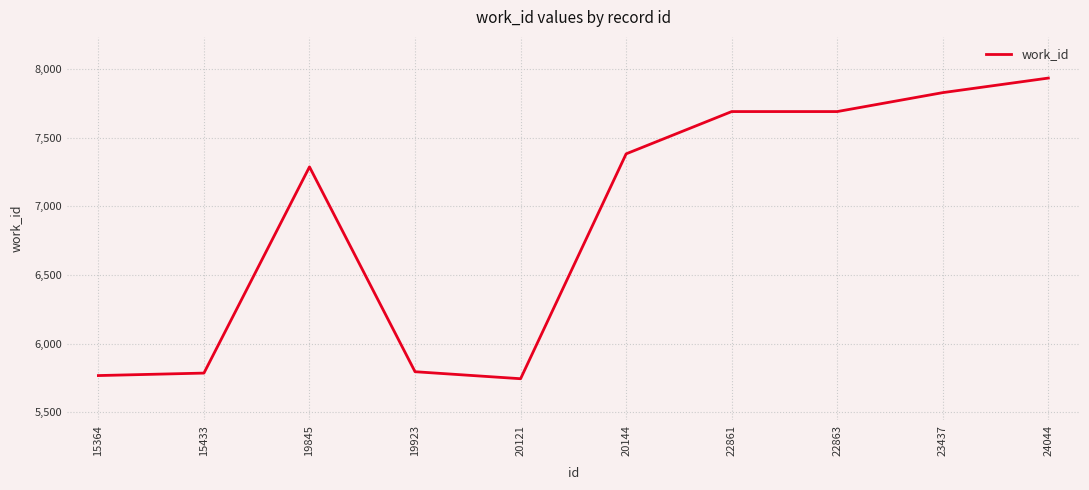

What is the sum of all values?

68902